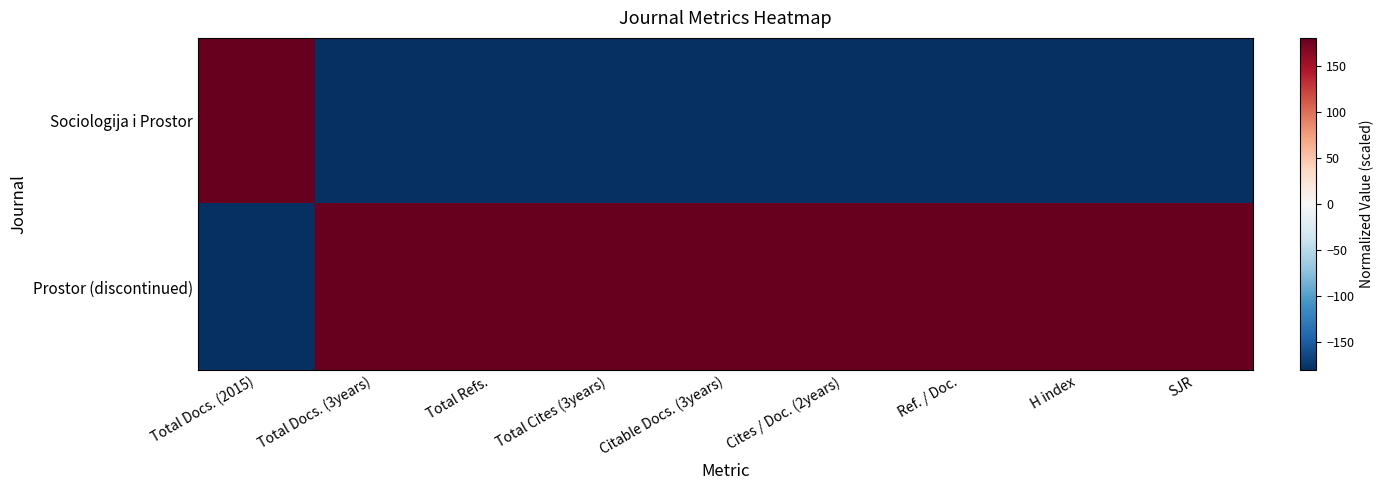

Reading left to right, transcribe all the data shown in this chart.

Sociologija i Prostor: Total Docs. (2015)=180	Total Docs. (3years)=-180	Total Refs.=-180	Total Cites (3years)=-180	Citable Docs. (3years)=-180	Cites / Doc. (2years)=-180	Ref. / Doc.=-180	H index=-180	SJR=-180
Prostor (discontinued): Total Docs. (2015)=-180	Total Docs. (3years)=180	Total Refs.=180	Total Cites (3years)=180	Citable Docs. (3years)=180	Cites / Doc. (2years)=180	Ref. / Doc.=180	H index=180	SJR=180